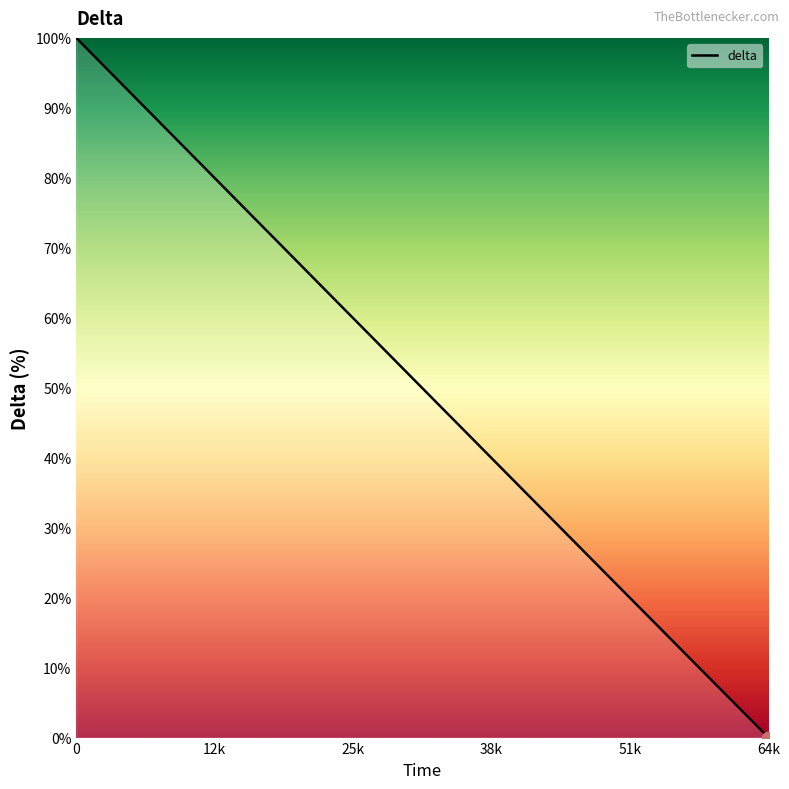

What is the difference between the maximum and minimum values?

100.0